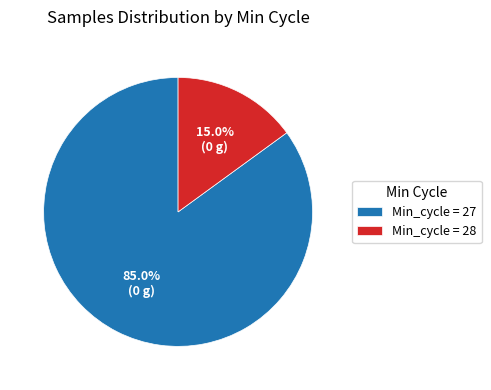

Combined, what portion of the pie is Min_cycle = 27 and Min_cycle = 28?

100.0%